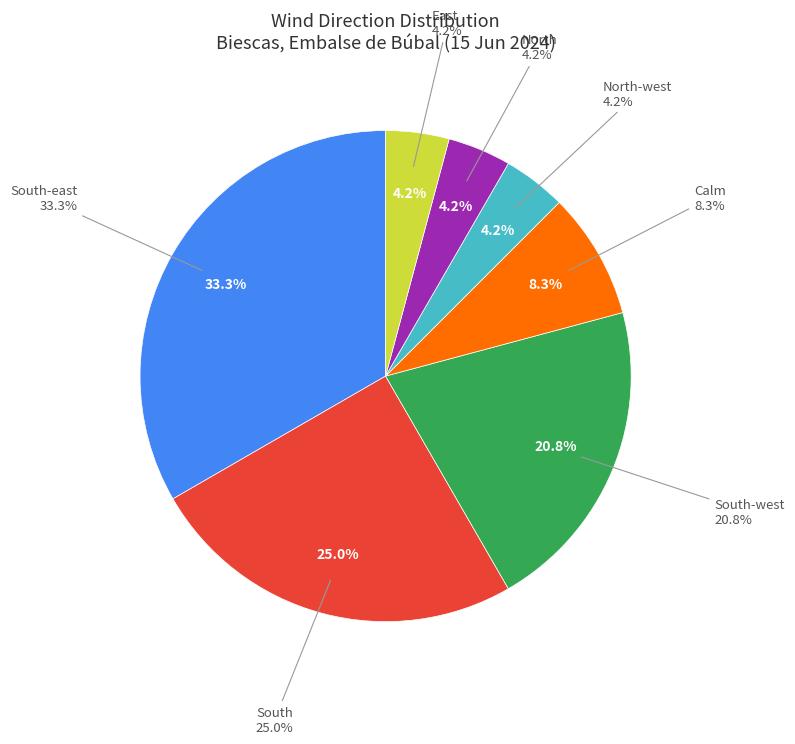

Does West represent more than half of the total?

No